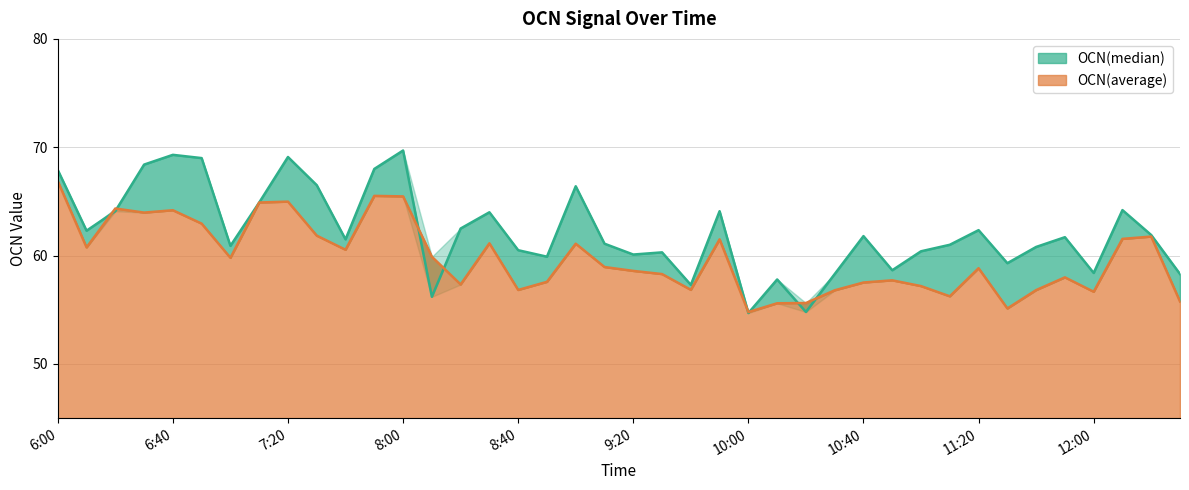

Is the value of OCN(median) at 11:40 greater than the value of OCN(average) at 7:00?

Yes